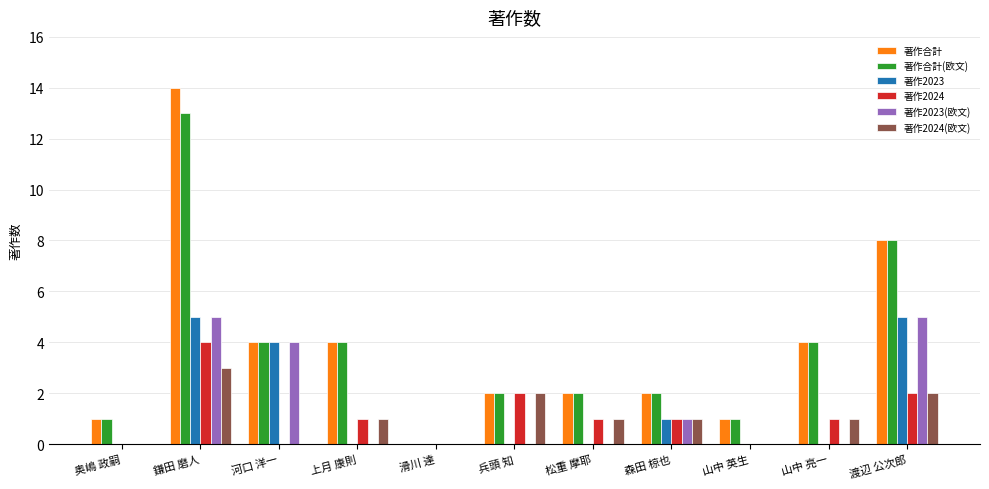

At which category is the sum across all series the highest?

鎌田 磨人